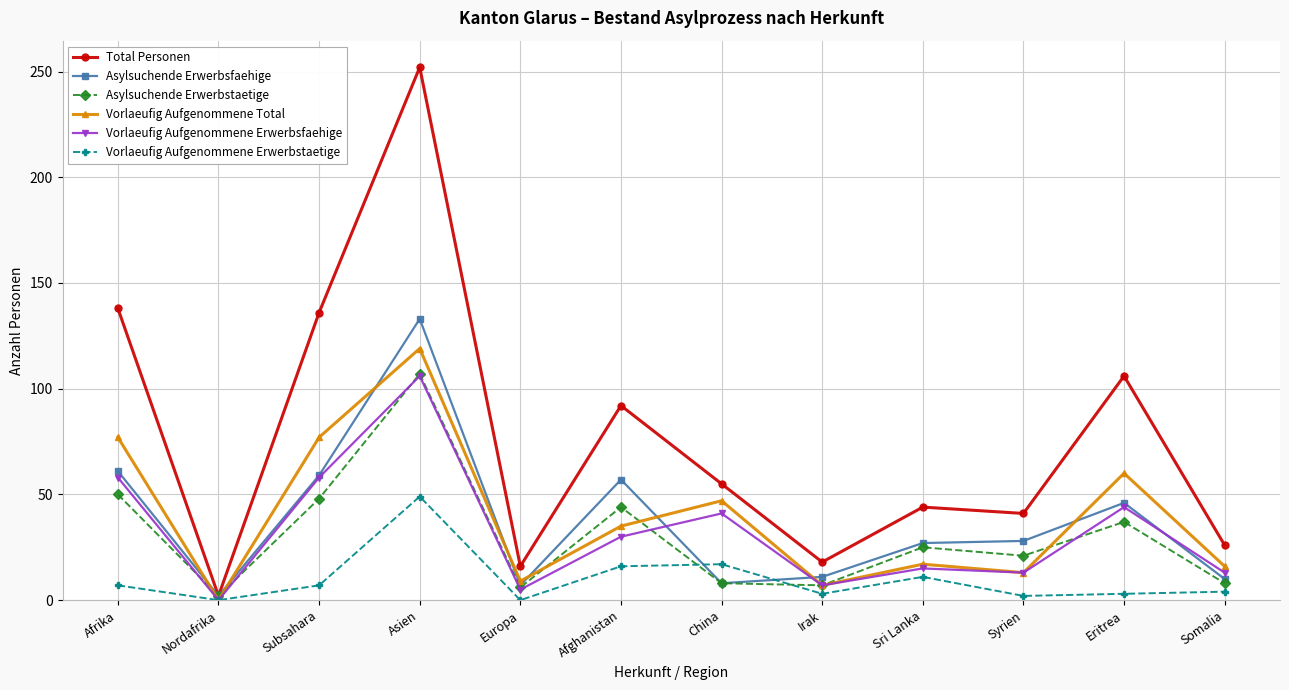

The Vorlaeufig Aufgenommene Erwerbsfaehige series shows 58 at Afrika. True or false?

True